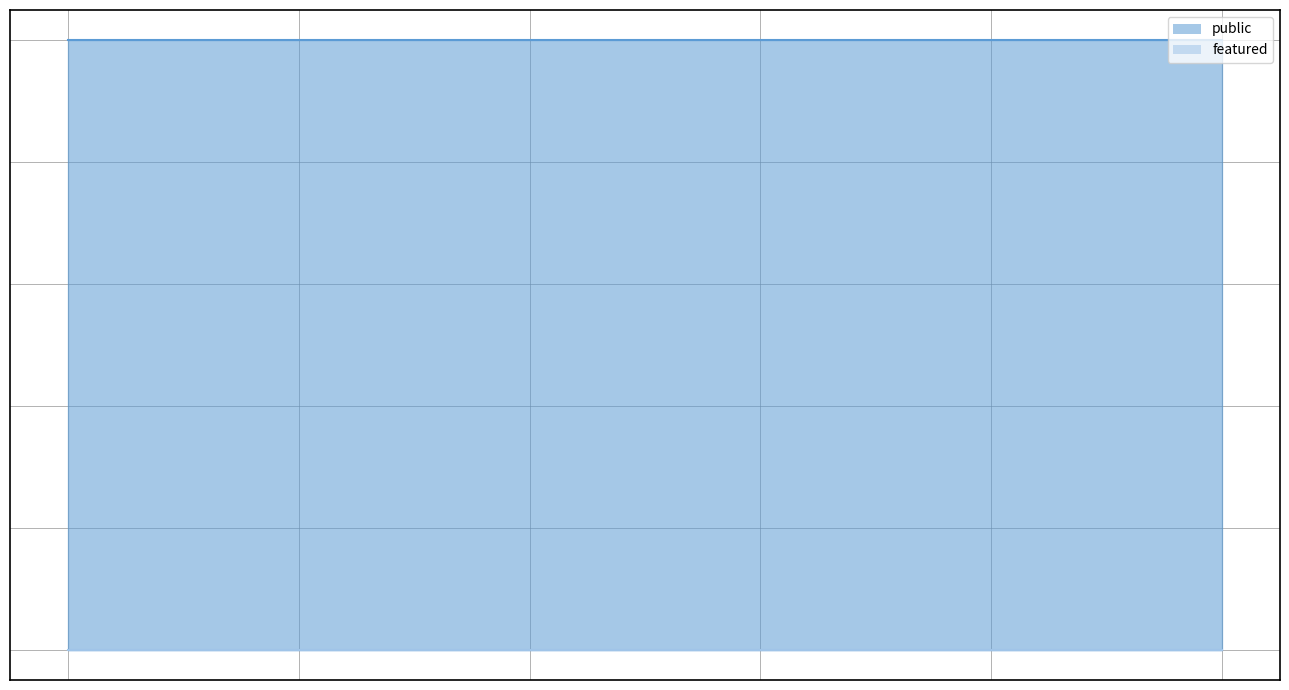

True or false: public has more than 0 points higher than both neighbors.

False